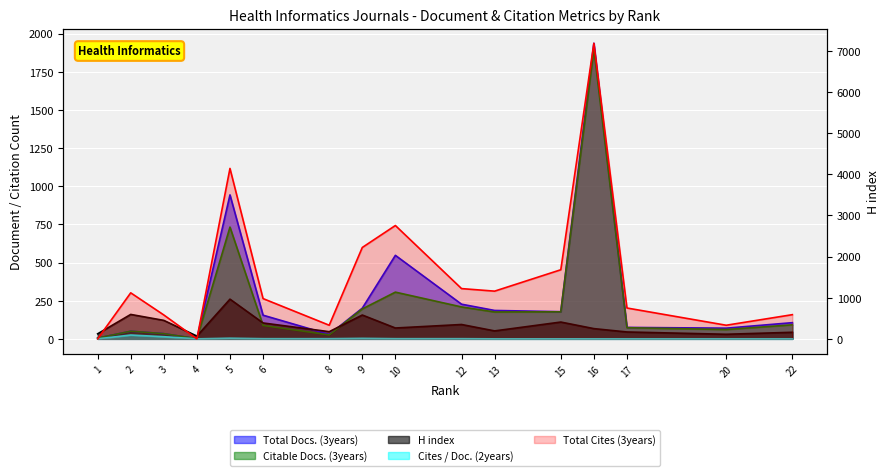

What is the sum of the Cites / Doc. (2years) values at 8 and 4?

1